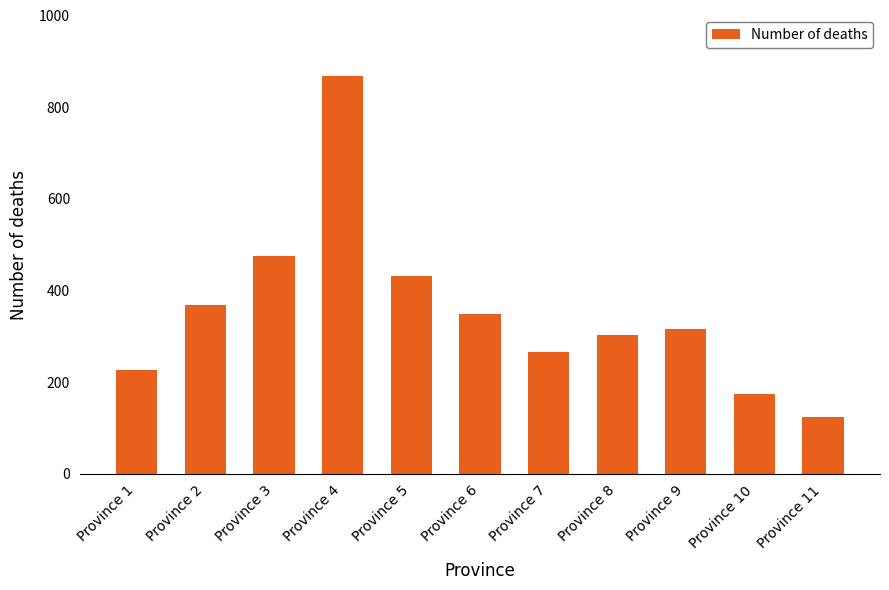

Reading right to left, what are all the values shown in this chart?

124	174	317	302	265	348	431	868	475	369	226